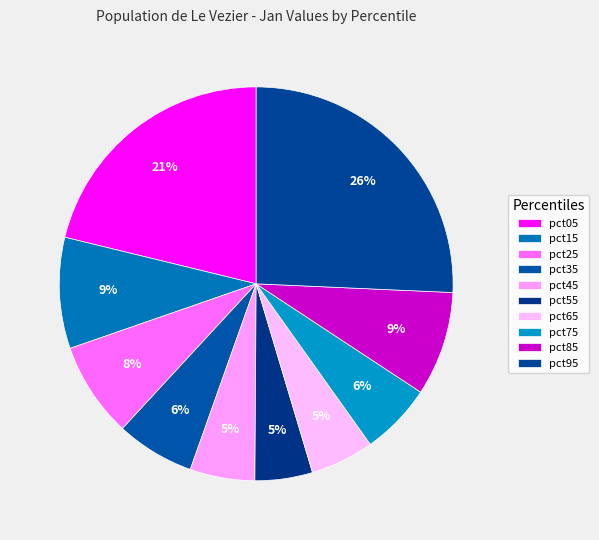

Rank the categories by value from highest to lowest.

pct95, pct05, pct15, pct85, pct25, pct35, pct75, pct45, pct65, pct55